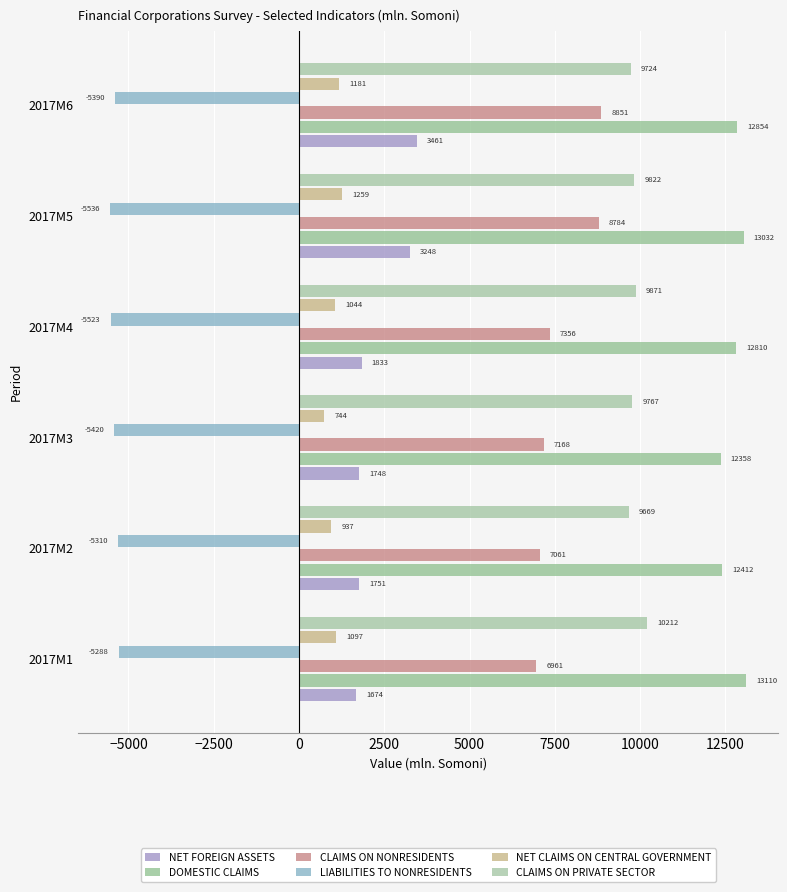

At how many categories does at least one series exceed 3070?

6